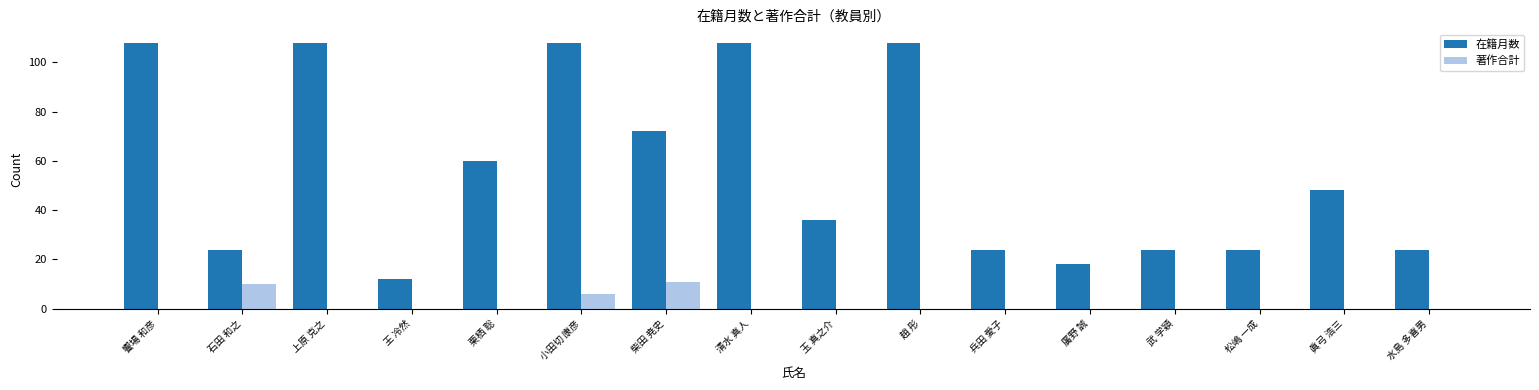

Which series has the largest total across all categories?

在籍月数